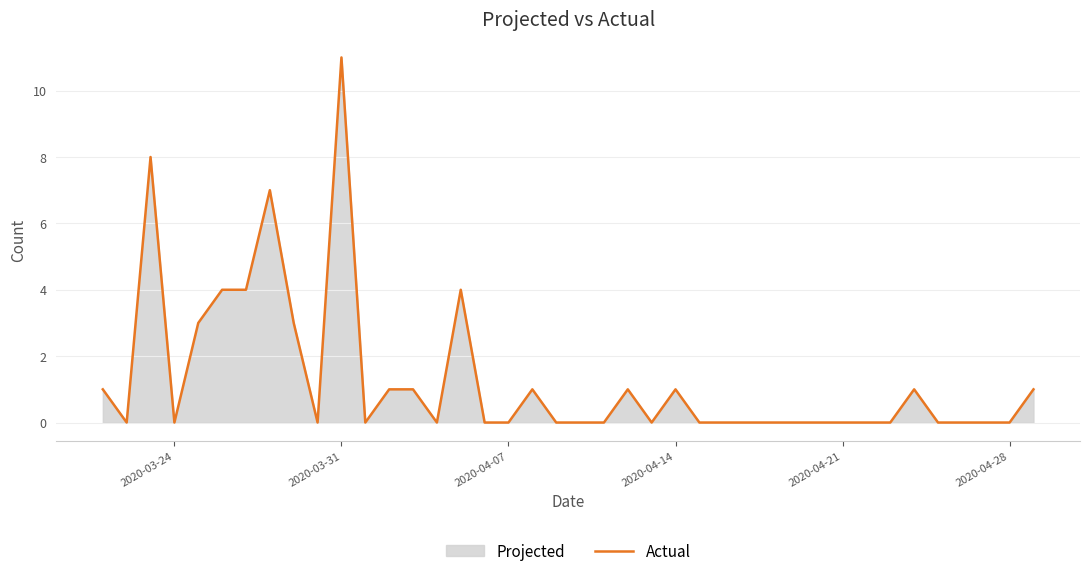

At which category does the chart reach its peak across all series?

2020-03-31